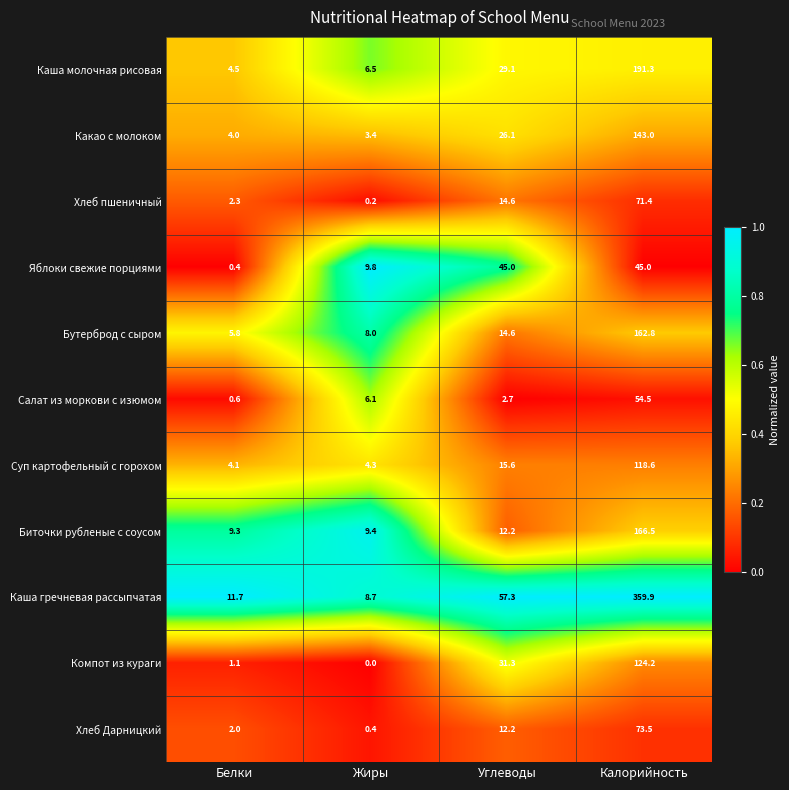

What is the difference between the highest and lowest values at Углеводы?

54.6